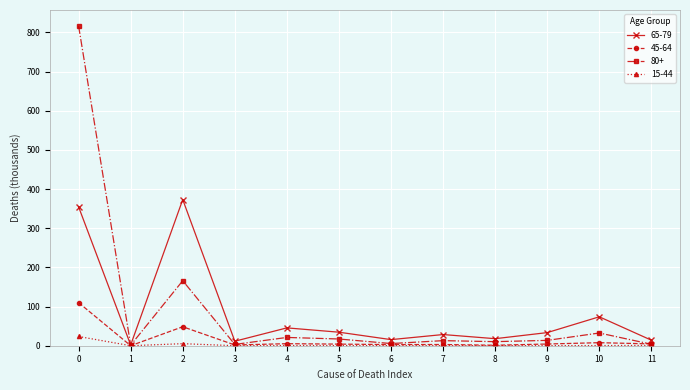

At how many categories does at least one series exceed 384?

1